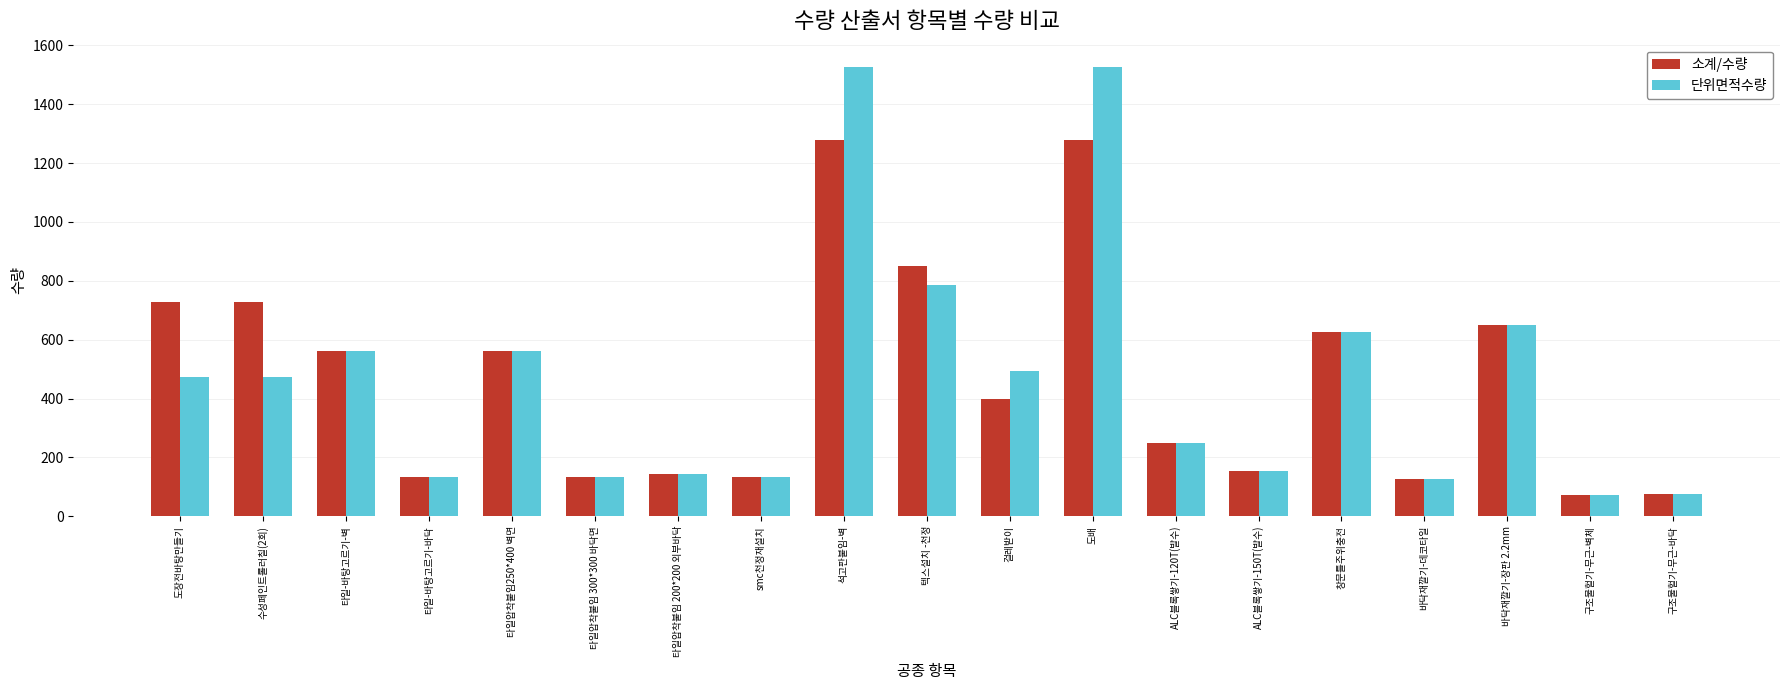

What is the total value across all series at ALC블록쌓기-120T(발수)?

498.0